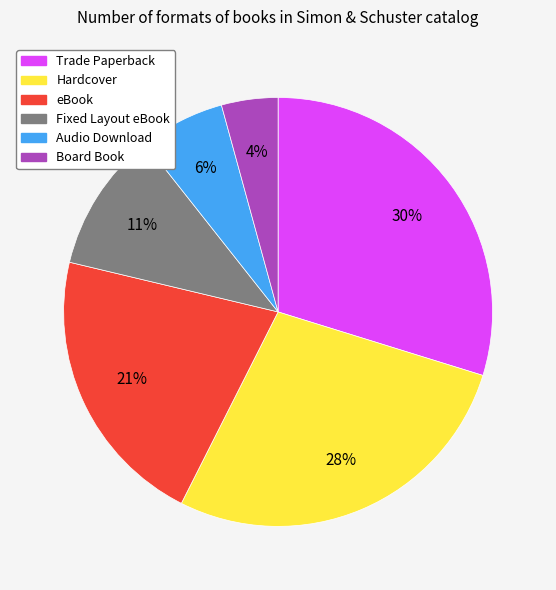

Is Audio Download the majority of the pie?

No